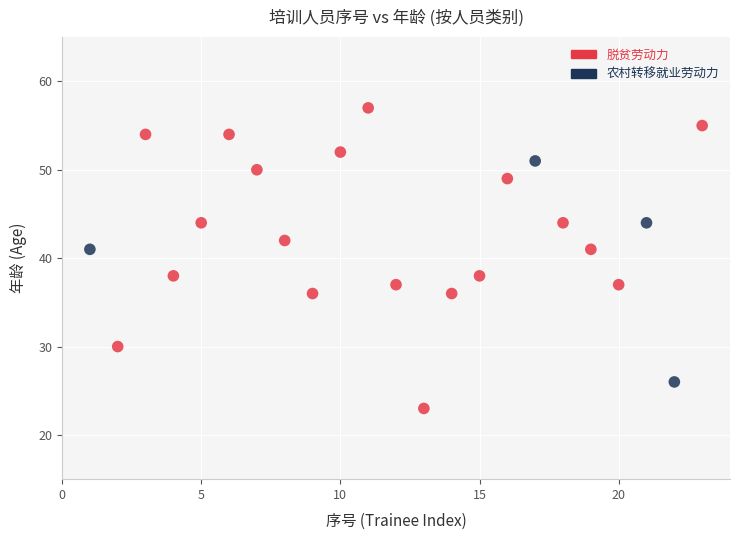

What are all the series names shown in the legend?

脱贫劳动力, 农村转移就业劳动力